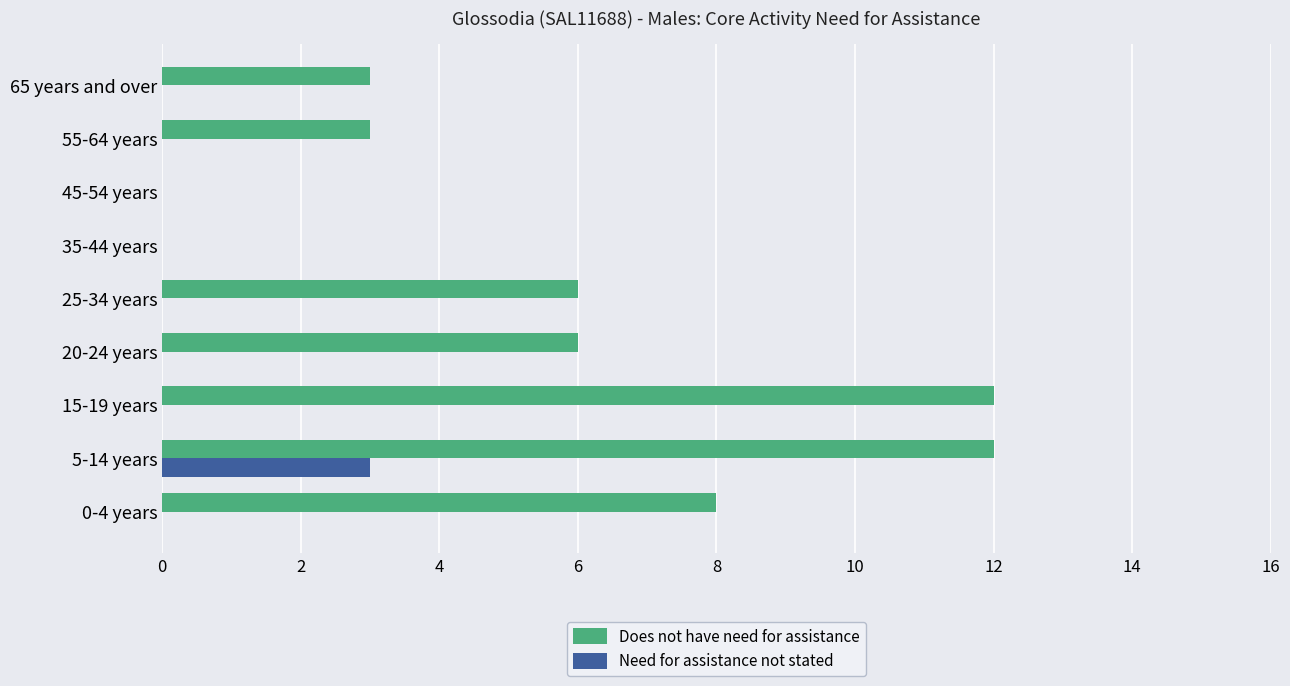

How many Need for assistance not stated values are between 0 and 1?

8